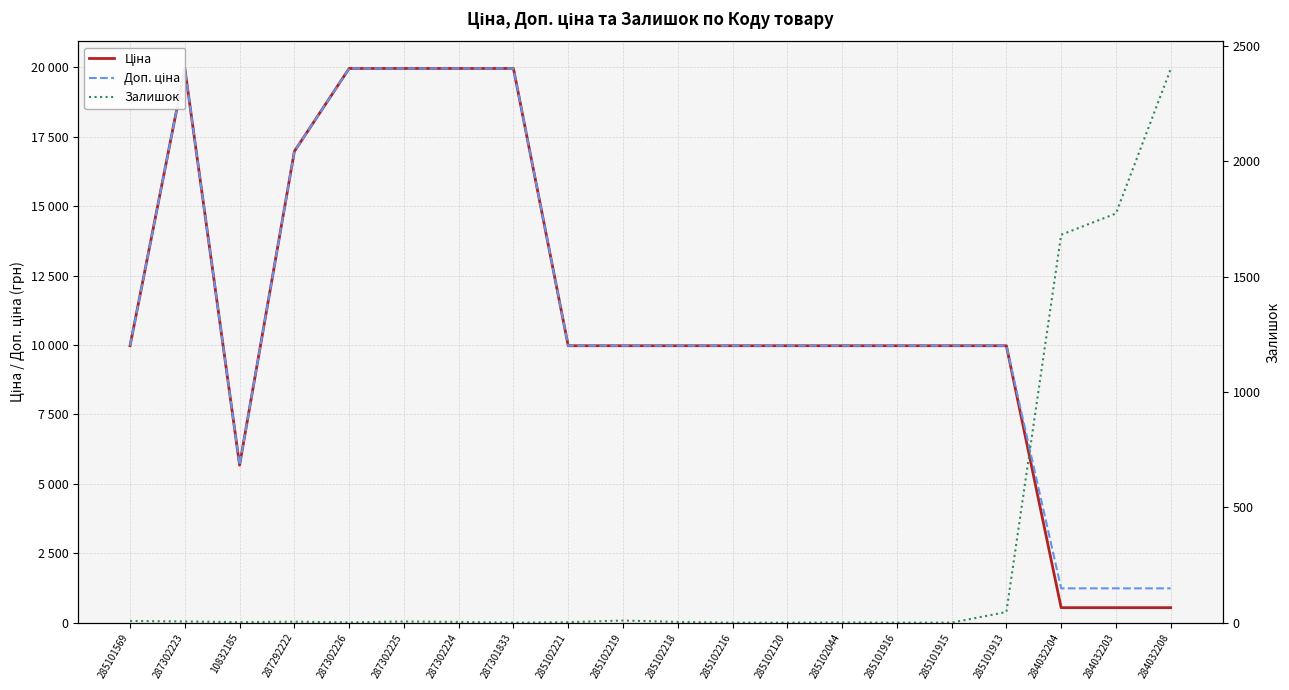

What is the average value of the Ціна series?

11191.9